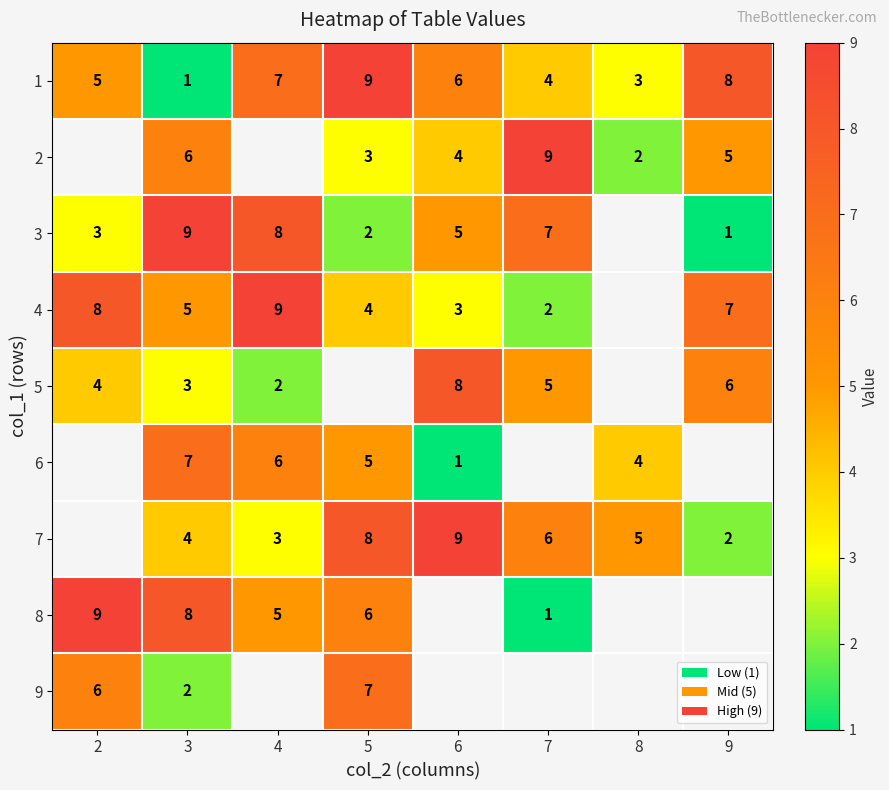

How many series are shown in this chart?

9